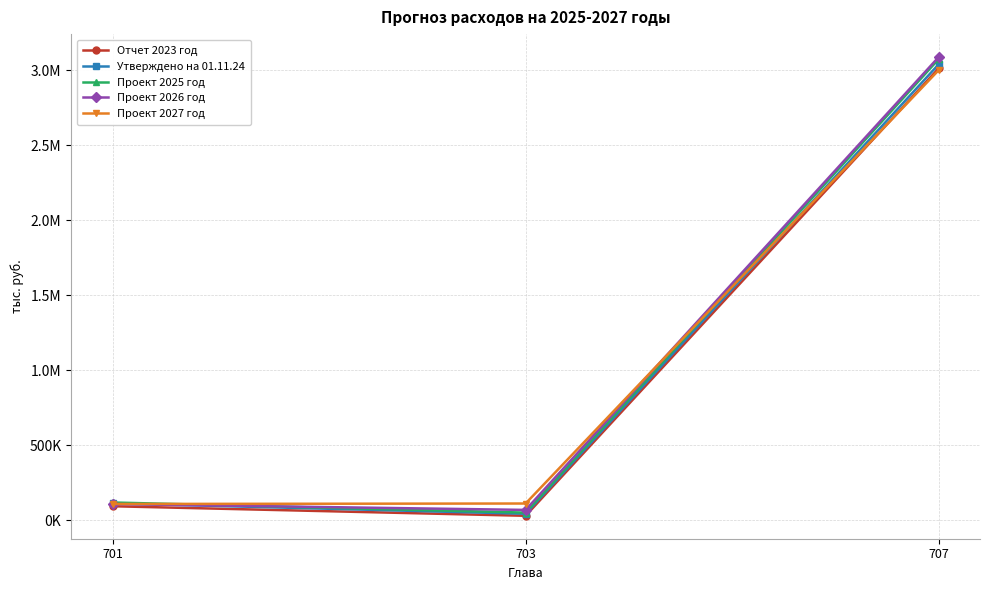

Rank the categories by Проект 2026 год value from lowest to highest.

703, 701, 707